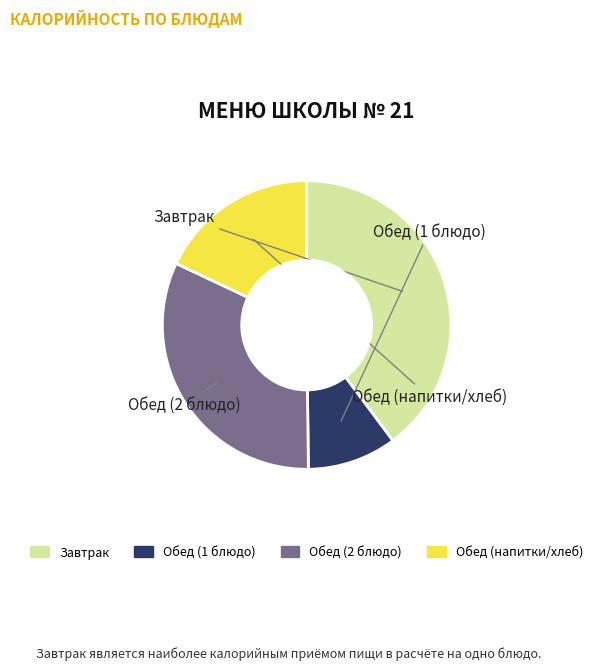

Does any single category account for the majority?

No